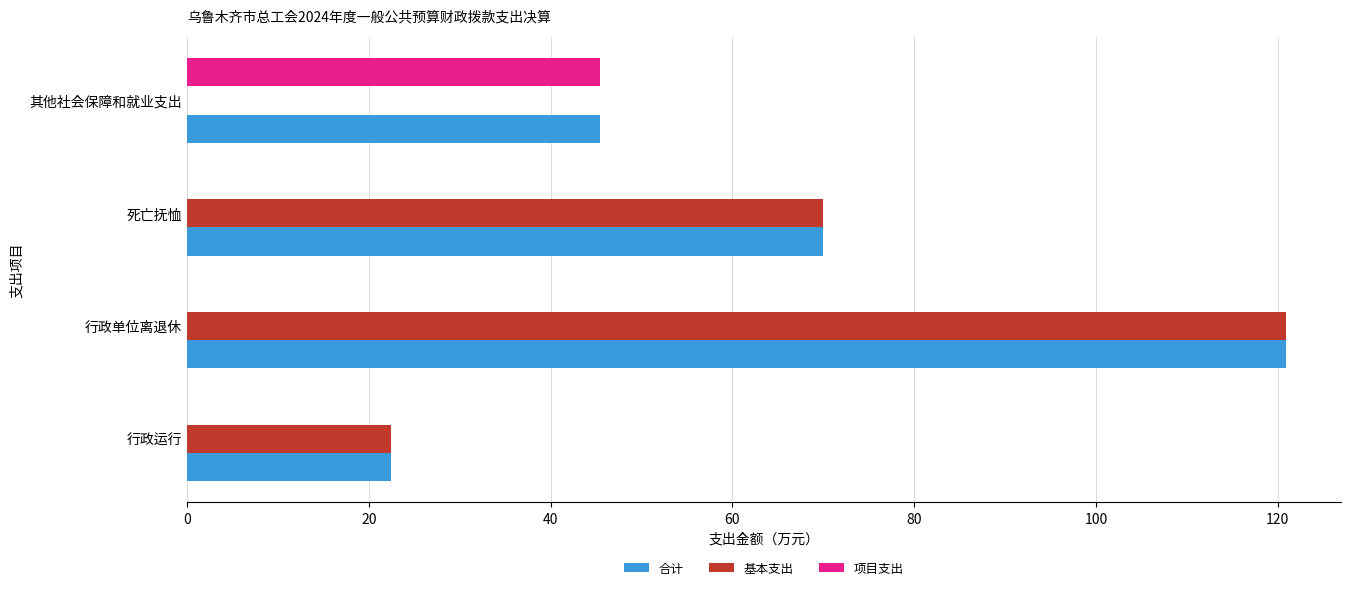

Is the value of 项目支出 at 行政运行 greater than the value of 基本支出 at 行政运行?

No